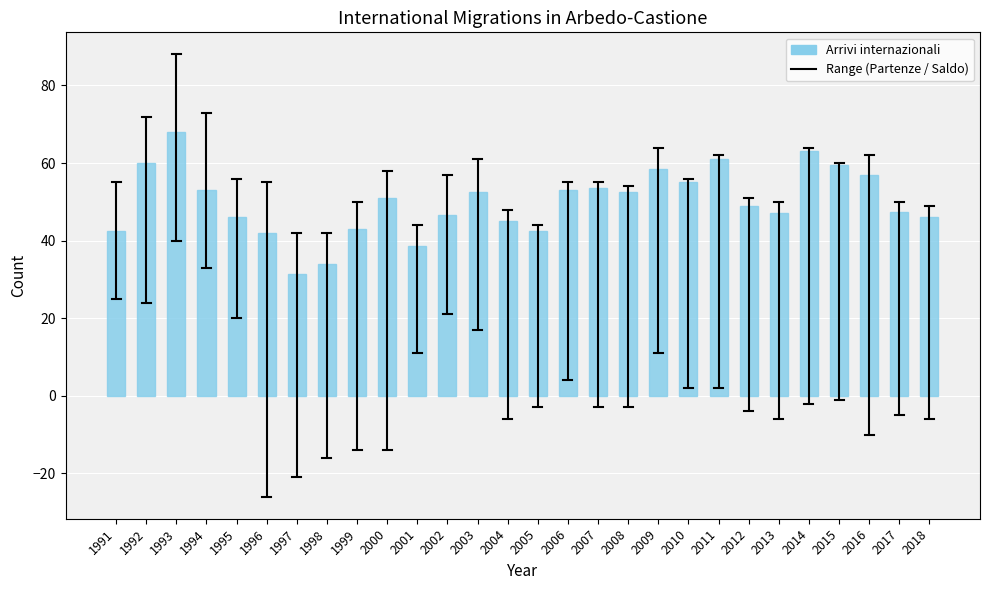

What is the value of the 4th bar from the left?

53.0